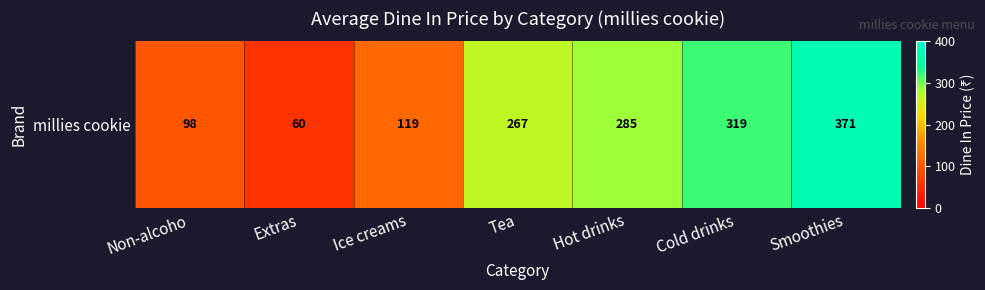

What is the sum of the values at Cold drinks and Hot drinks?

604.0